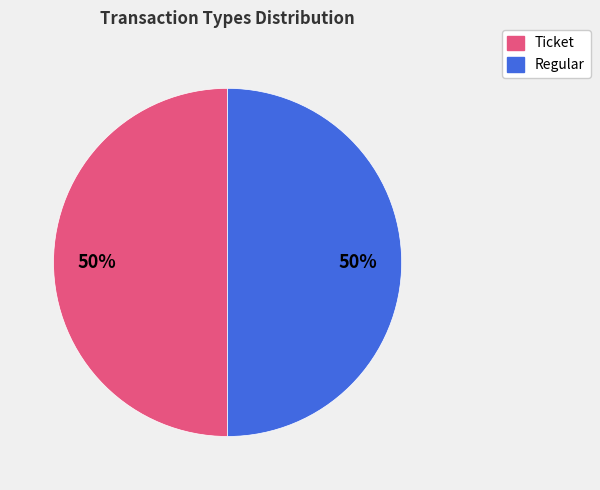

To the nearest percent, what percentage of the pie is Regular?

50%